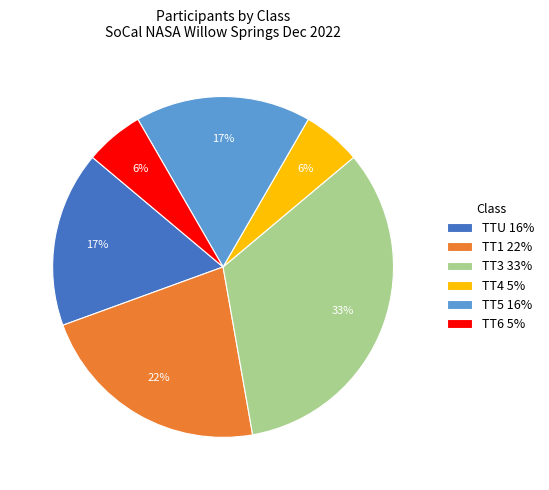

How many segments does this pie chart have?

6